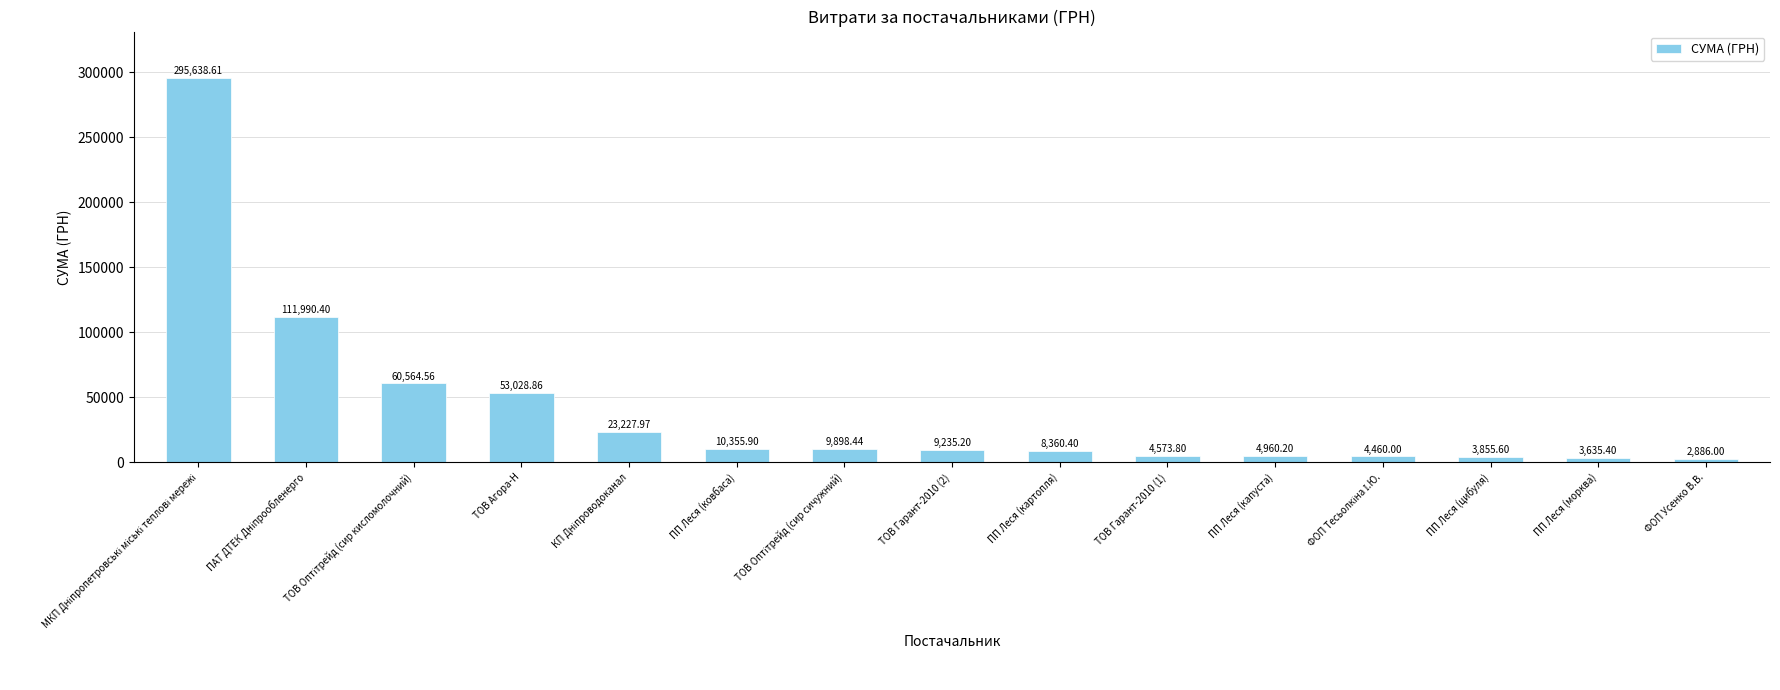

Reading right to left, list all the values displayed in this chart.

2886.0	3635.4	3855.6	4460.0	4960.2	4573.8	8360.4	9235.2	9898.4	10355.9	23228.0	53028.9	60564.6	111990.4	295638.6